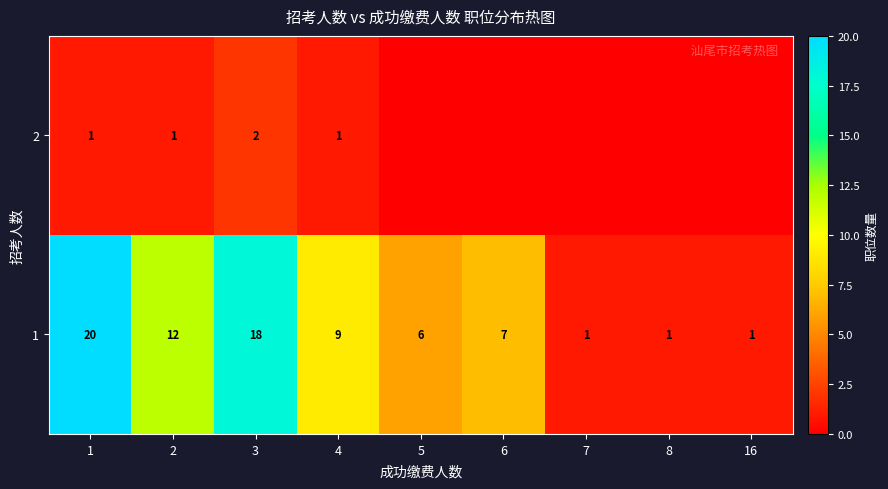

At how many categories does at least one series exceed 3?

6